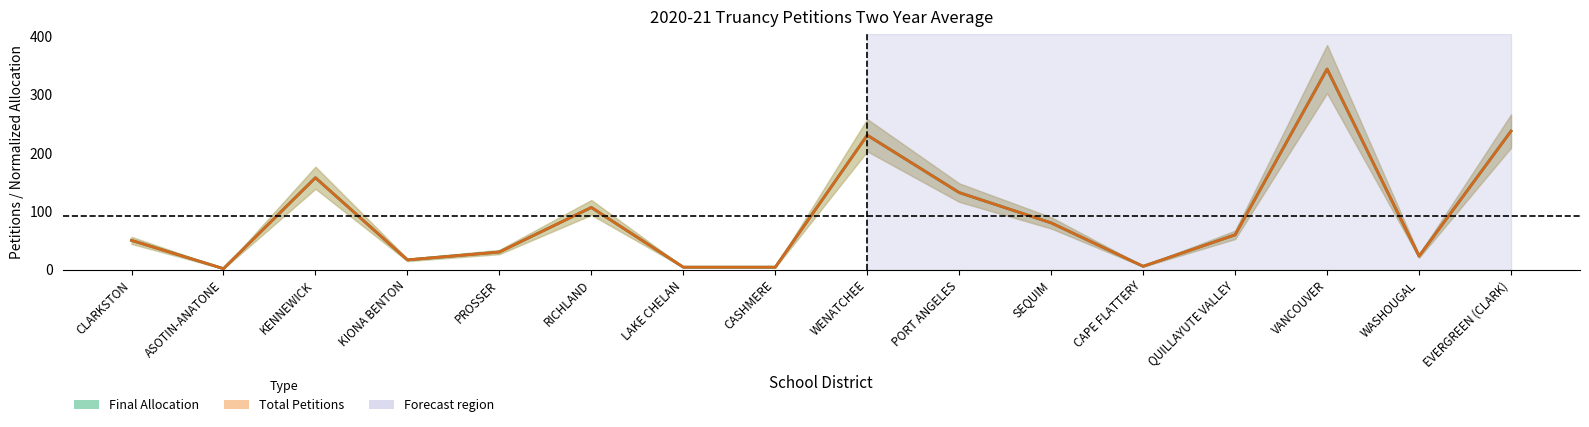

After their last crossing, which series has the higher values: Final Allocation or Total Petitions?

Final Allocation